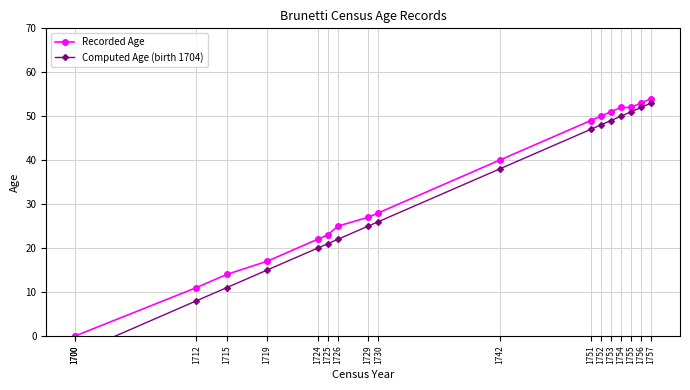

At how many categories does at least one series exceed 47?

7